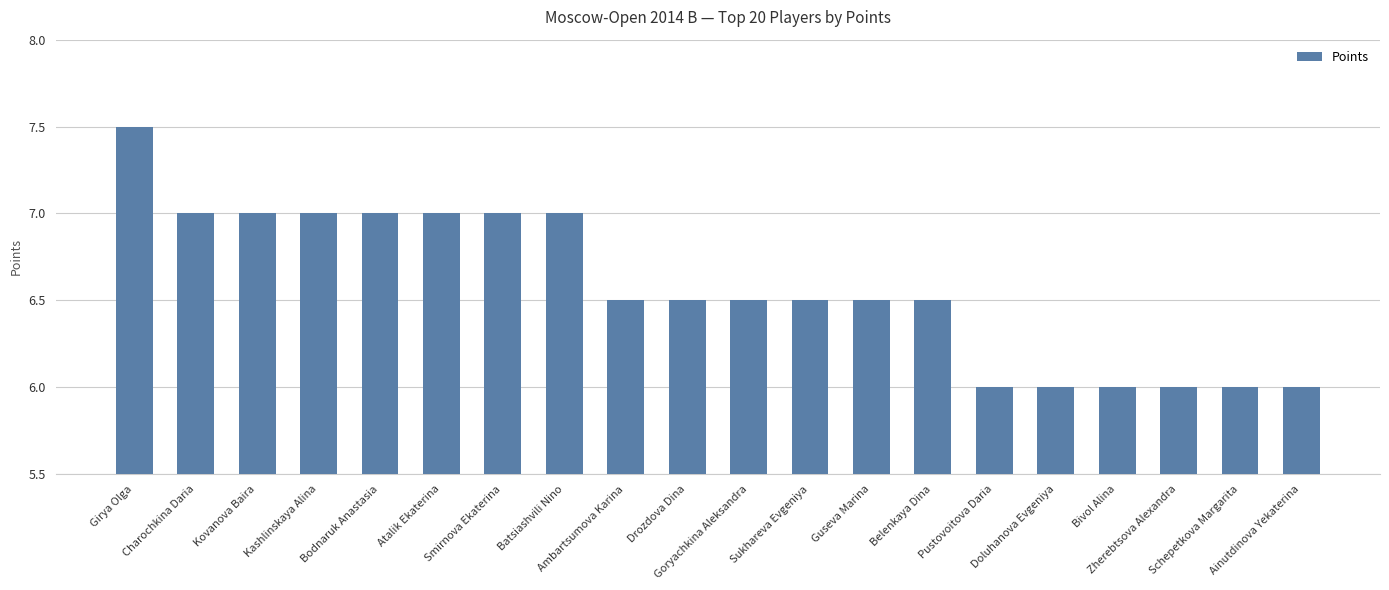

What is the greatest value displayed?

7.5